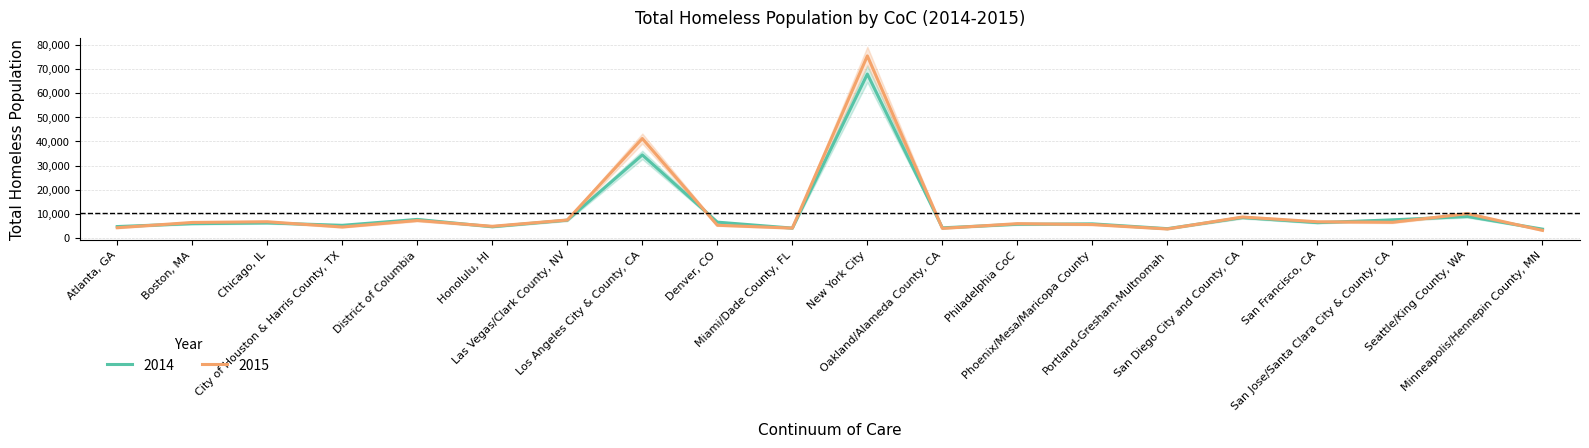

Where is the first local maximum for 2015?

Chicago, IL